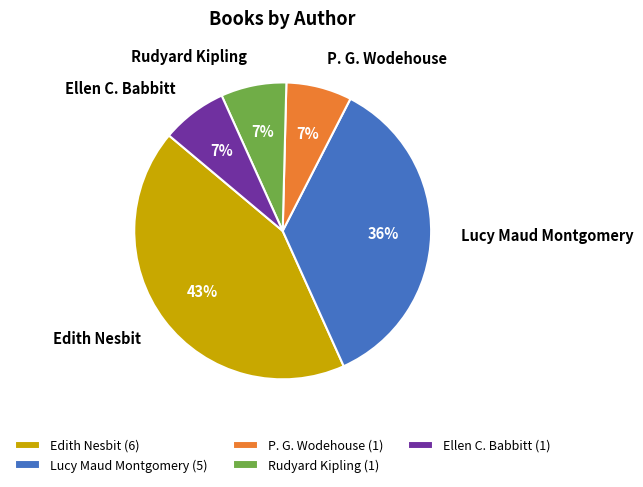

What percentage is the Rudyard Kipling slice, to the nearest percent?

7%